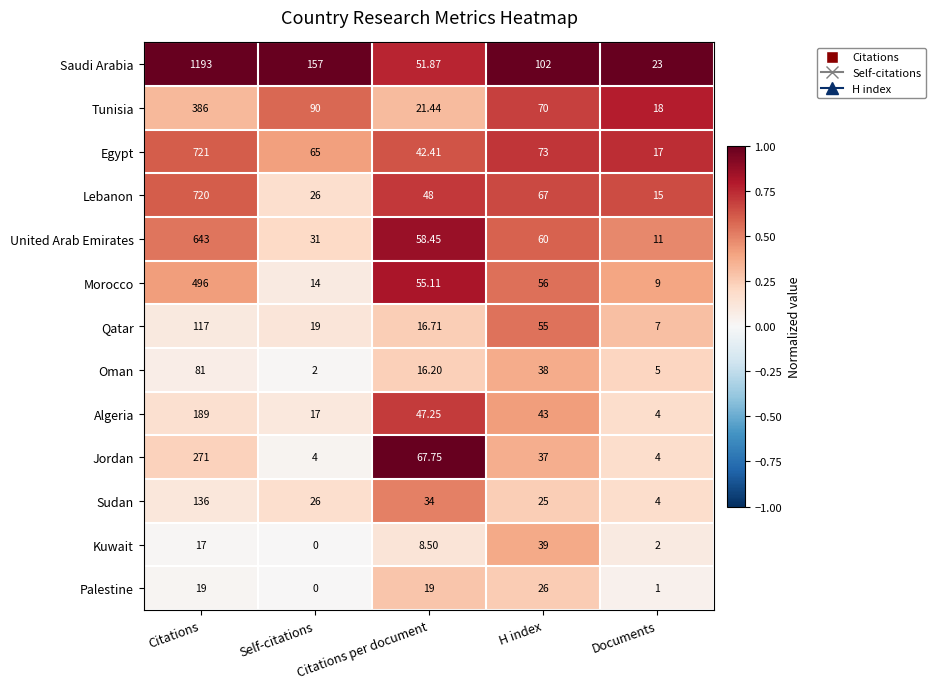

Which category has the highest value in the Palestine series?

H index